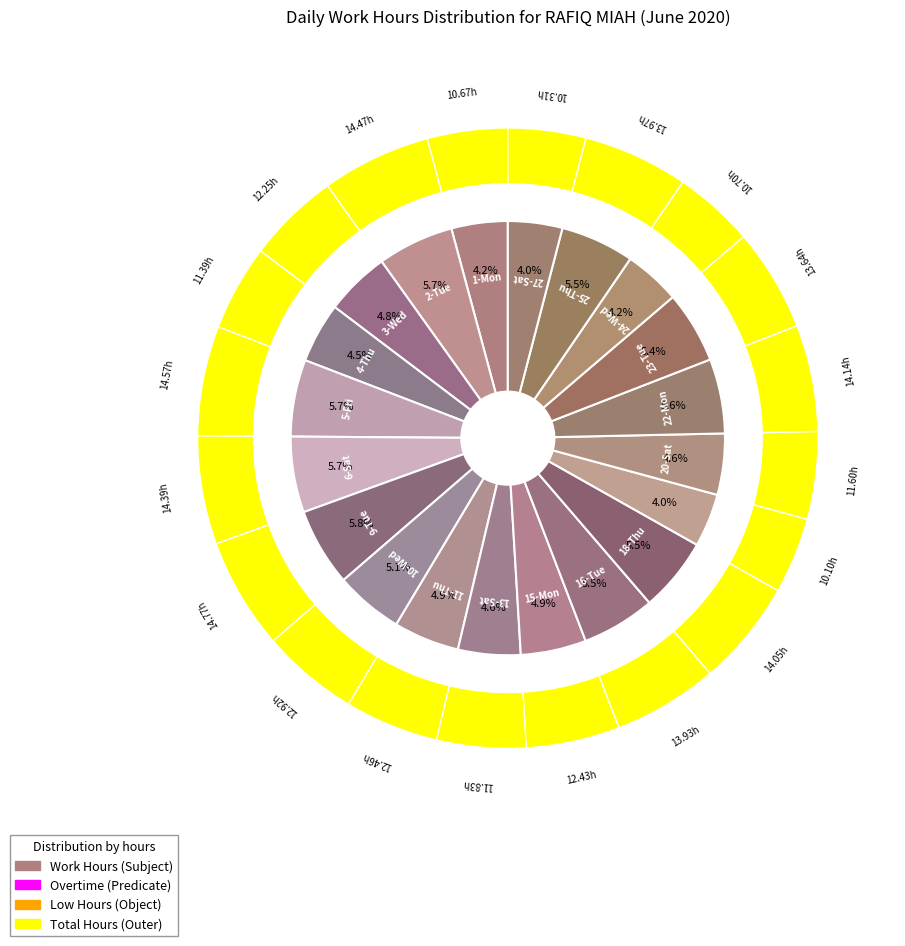

What is the ratio of the value at 20-Sat to the value at 3-Wed?

0.9